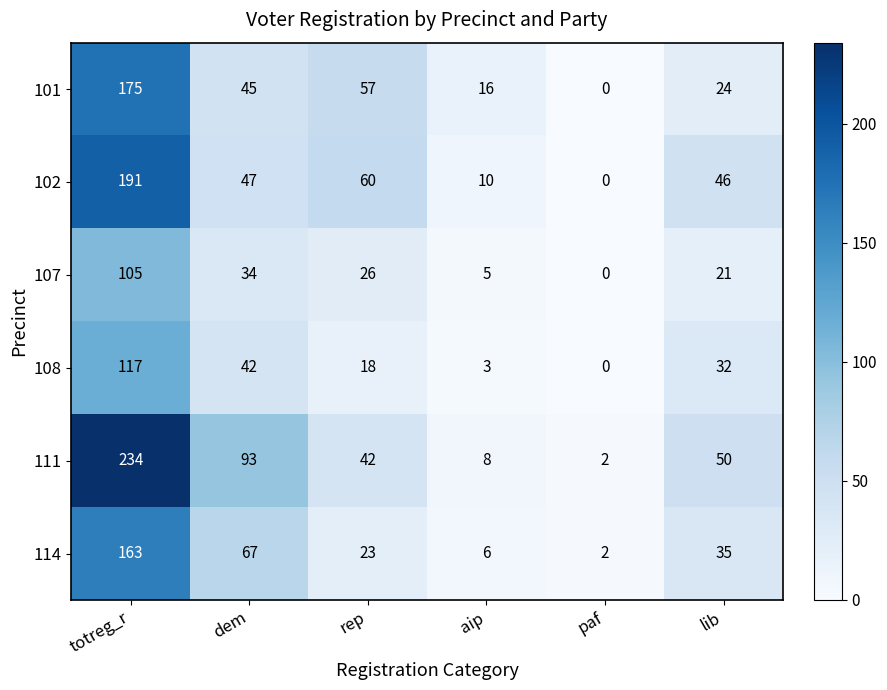

What is the sum of the 107 values at paf and rep?

26